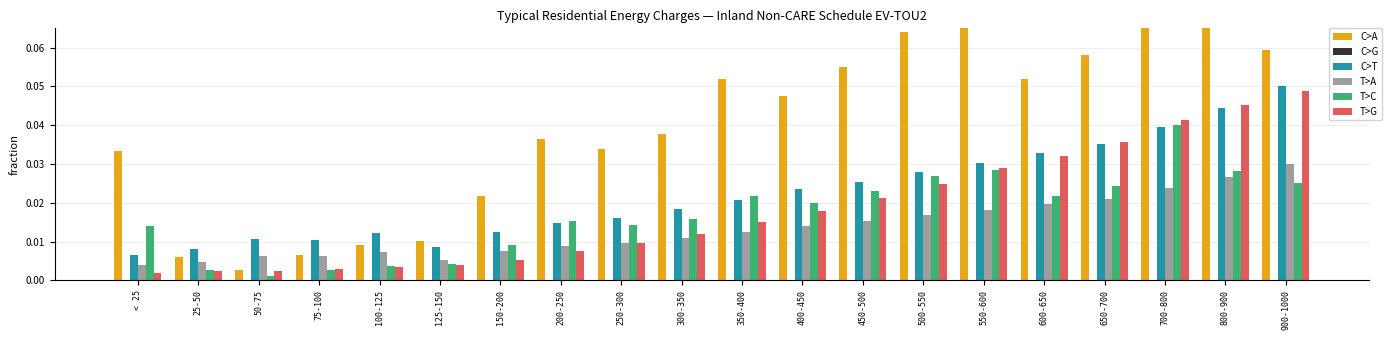

Which series has the largest range (max minus min)?

C>A